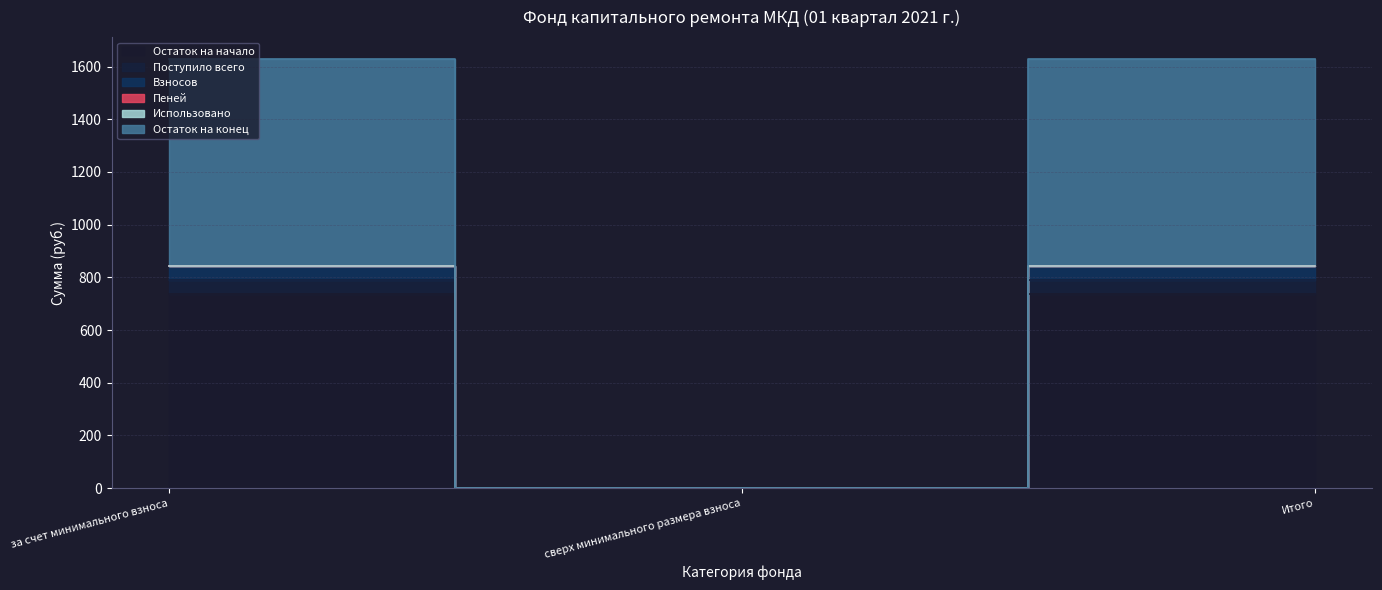

Between за счет минимального взноса and сверх минимального размера взноса, which is larger?

за счет минимального взноса